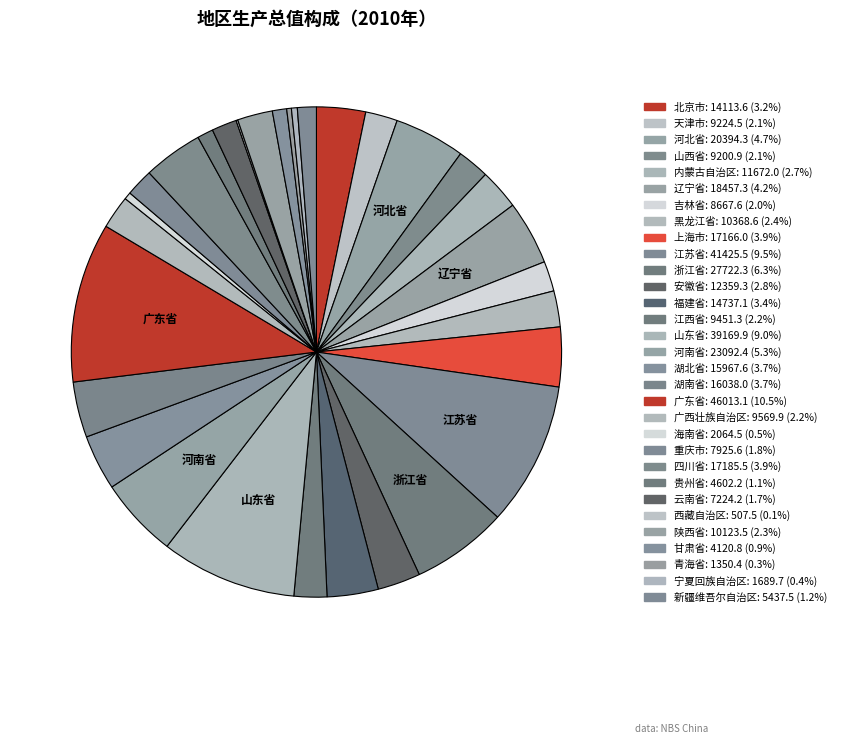

Count the number of slices in the pie.

31